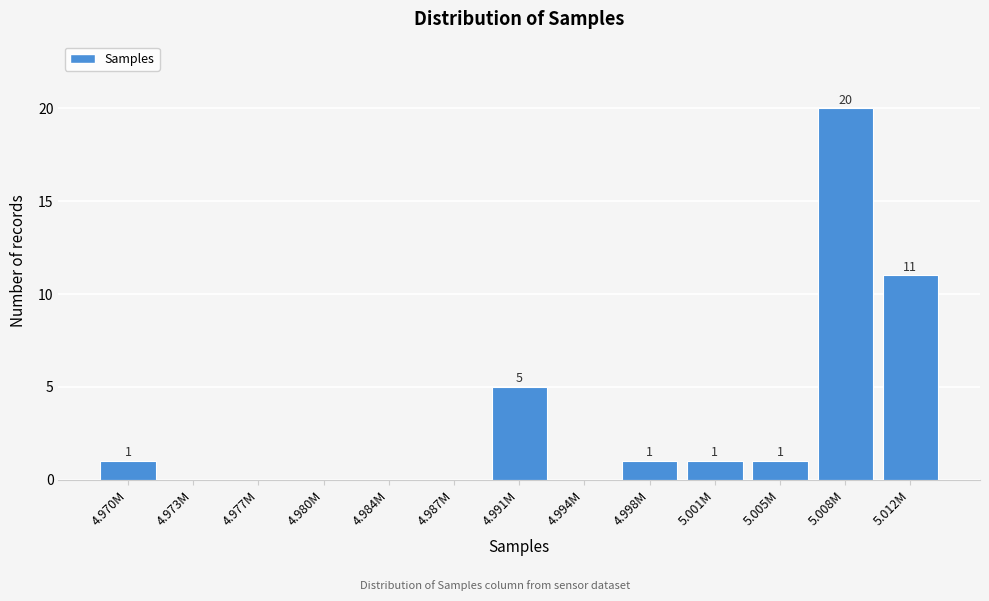

Reading right to left, list all the values displayed in this chart.

5.012M=11	5.008M=20	5.005M=1	5.001M=1	4.998M=1	4.994M=0	4.991M=5	4.987M=0	4.984M=0	4.980M=0	4.977M=0	4.973M=0	4.970M=1